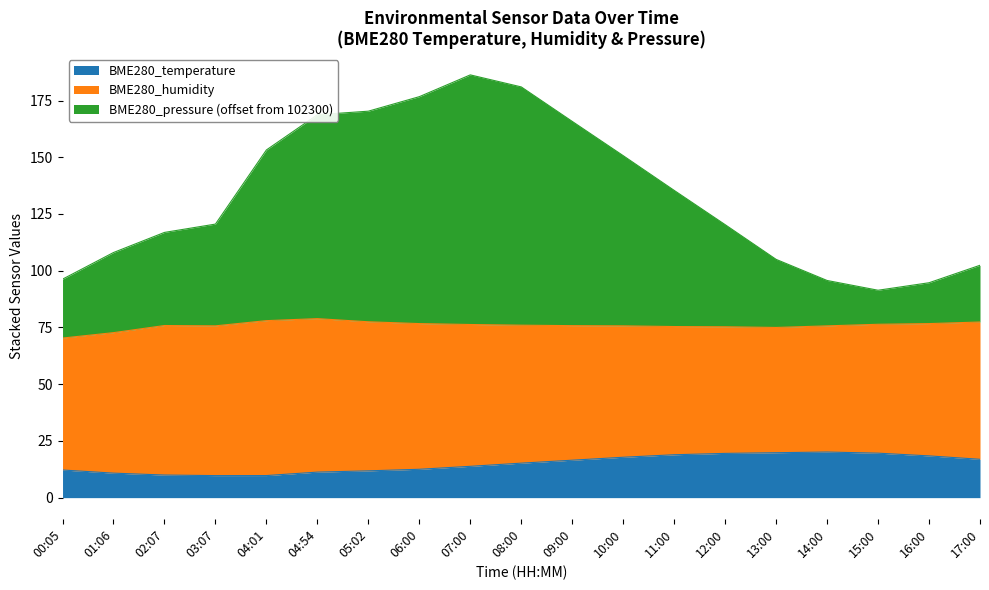

What is the highest value of the BME280_temperature series?

20.1